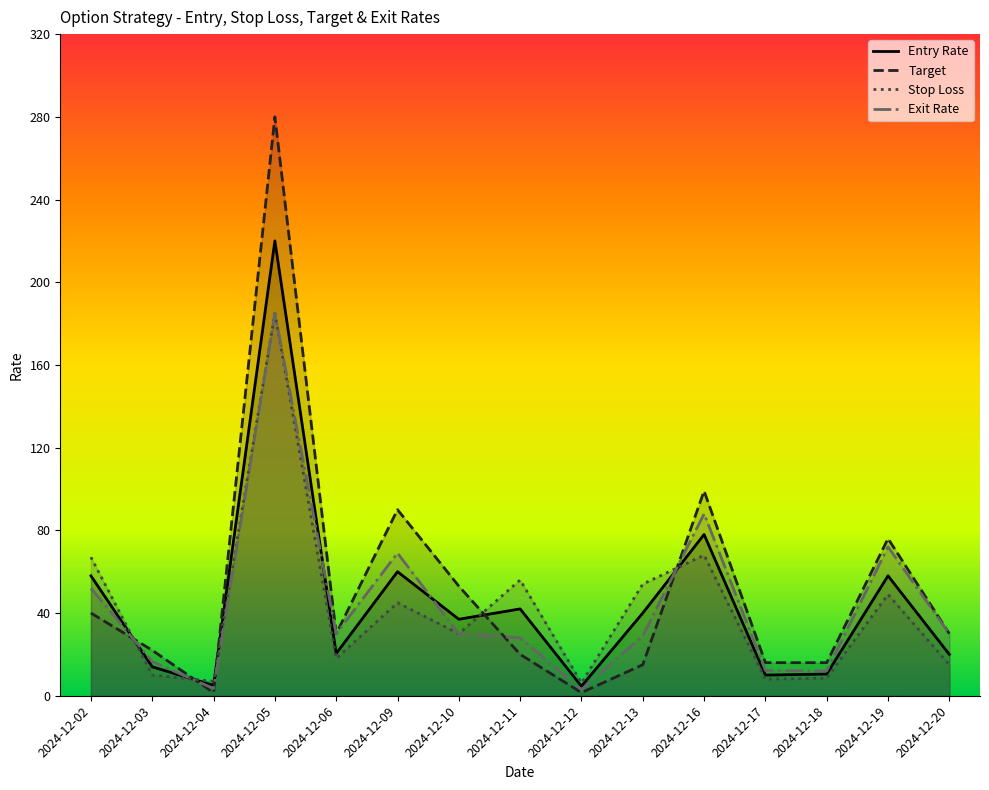

Which has a higher value, 2024-12-06 or 2024-12-02?

2024-12-02